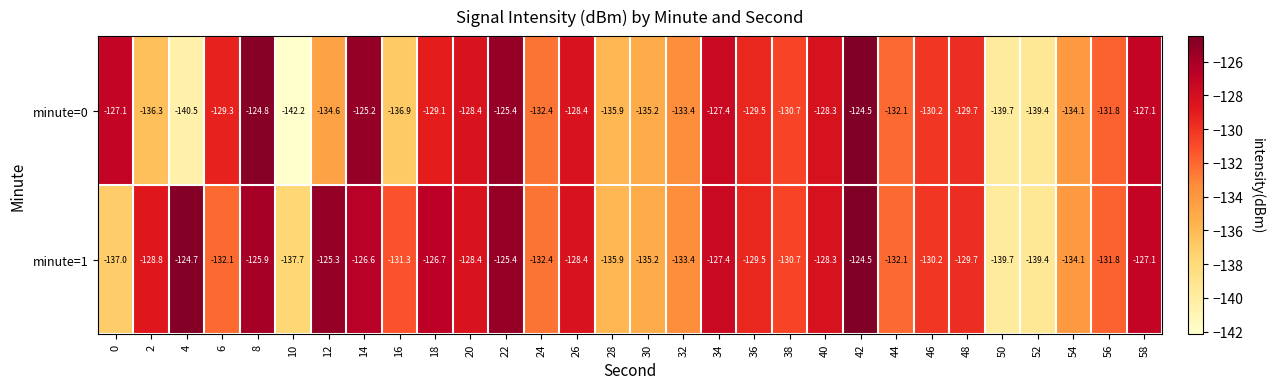

At which category is the sum across all series the highest?

42